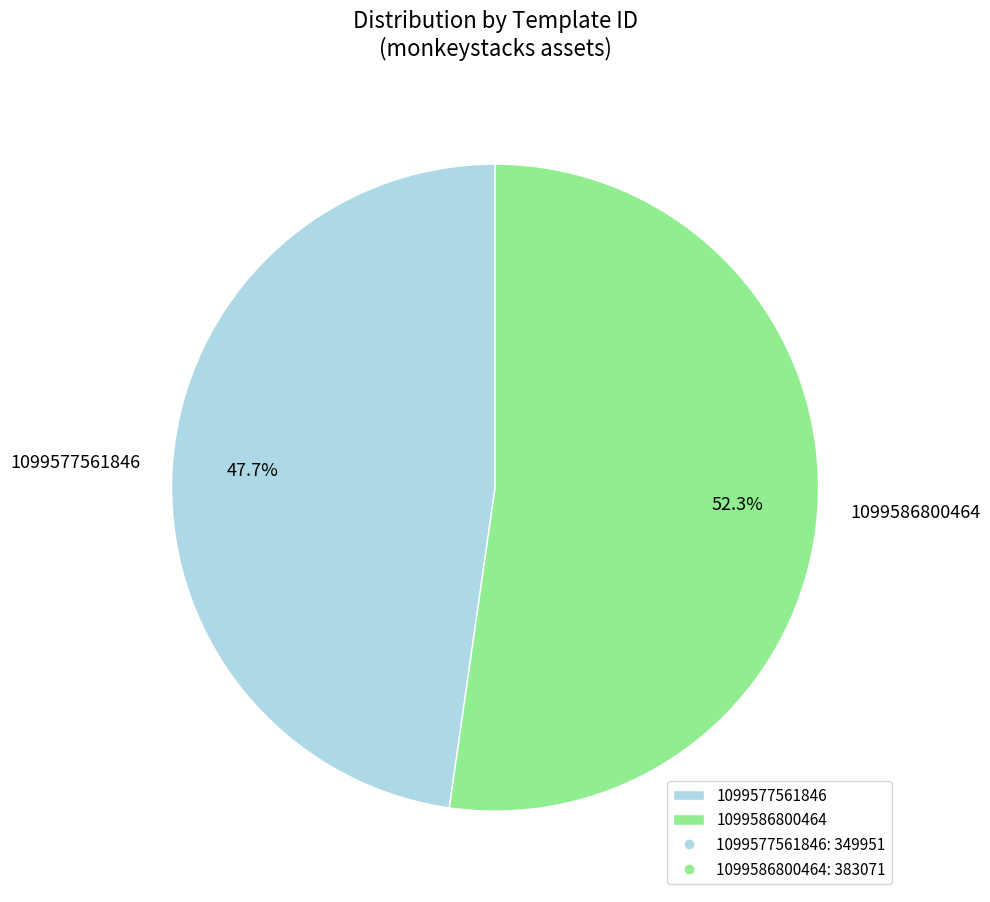

Is there any slice that represents more than half of the pie?

Yes